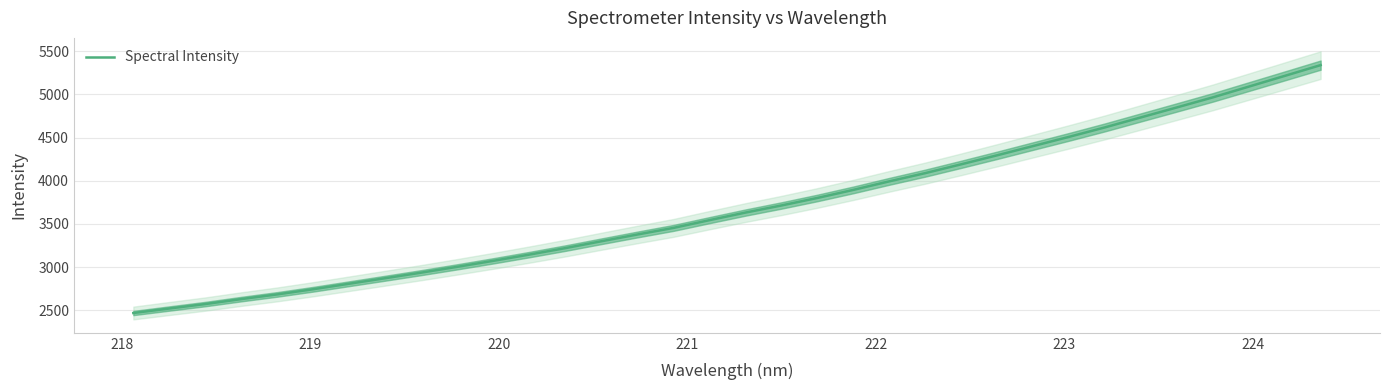

How many lines are shown in the chart?

1